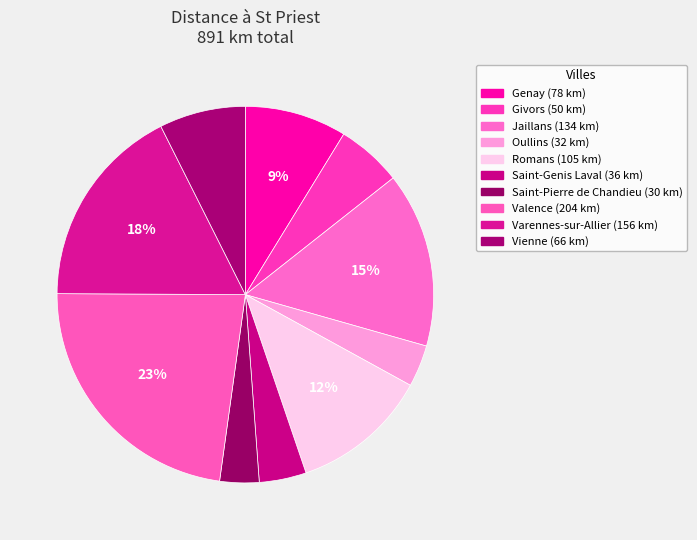

How many slices are in this pie chart?

10